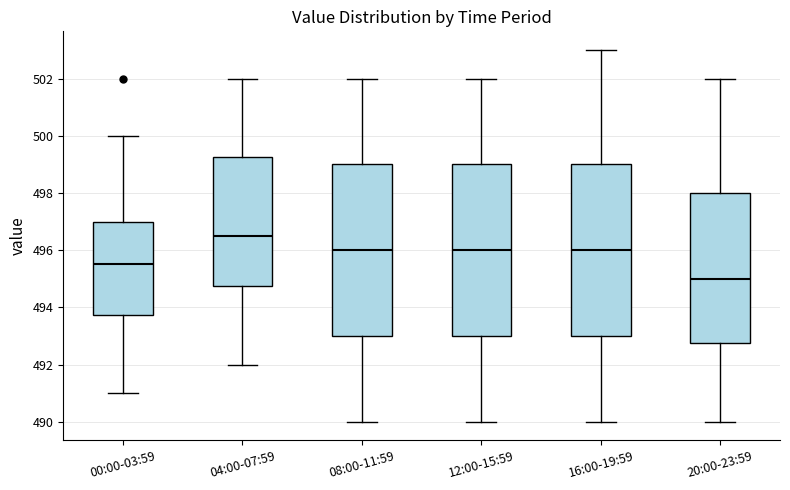

Reading left to right, transcribe this box plot: for each box, give where its median line is, the range the box spans, and where its two whiskers end, as read against the y-axis. The values are not printed on the chart, so give them approximately, as read against the axis.

00:00-03:59: median 495.6, box 493.8 to 497.0, whiskers 491.0 to 500.0
04:00-07:59: median 496.6, box 494.8 to 499.2, whiskers 492.0 to 502.0
08:00-11:59: median 496.0, box 493.0 to 499.0, whiskers 490.0 to 502.0
12:00-15:59: median 496.0, box 493.0 to 499.0, whiskers 490.0 to 502.0
16:00-19:59: median 496.0, box 493.0 to 499.0, whiskers 490.0 to 503.0
20:00-23:59: median 495.0, box 492.8 to 498.0, whiskers 490.0 to 502.0